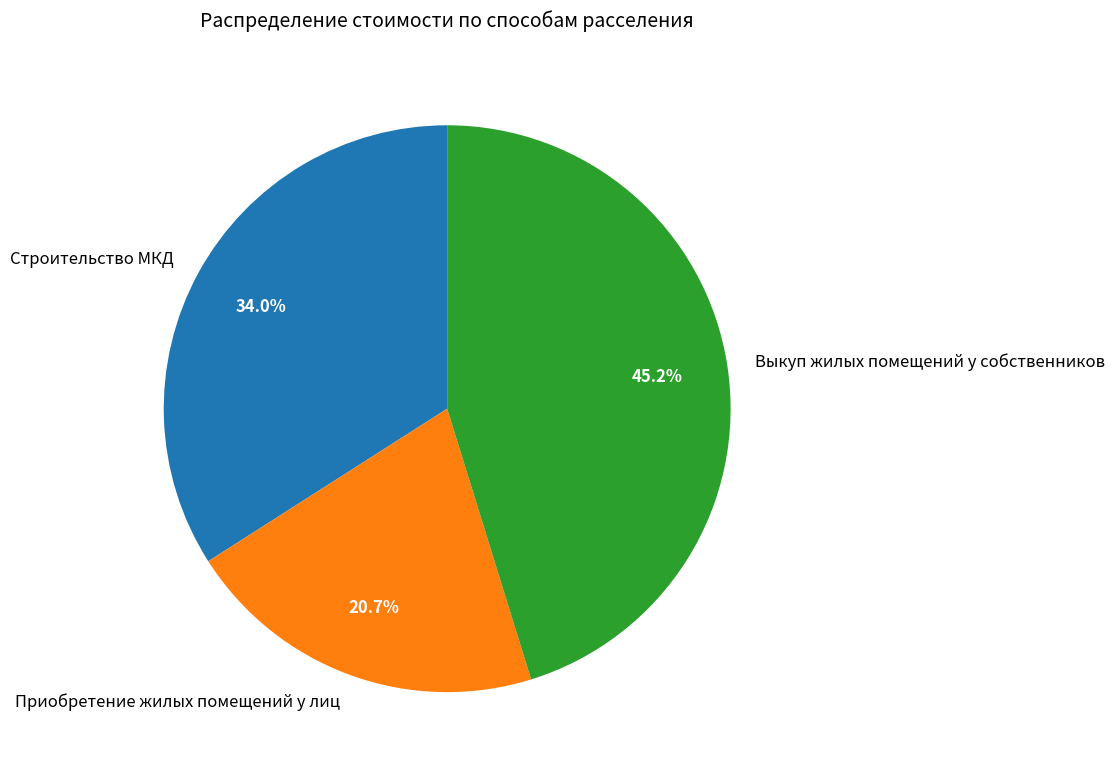

Is the sum of Выкуп жилых помещений у собственников and Строительство МКД greater than half?

Yes